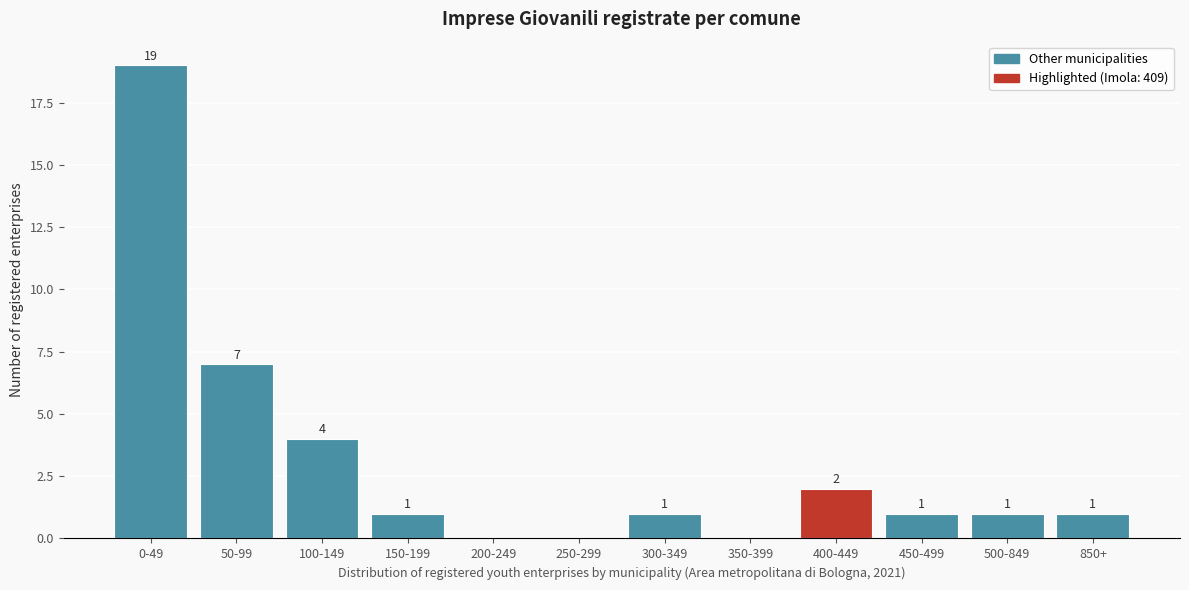

Reading left to right, what are all the values shown in this chart?

0-49=19	50-99=7	100-149=4	150-199=1	200-249=0	250-299=0	300-349=1	350-399=0	400-449=2	450-499=1	500-849=1	850+=1